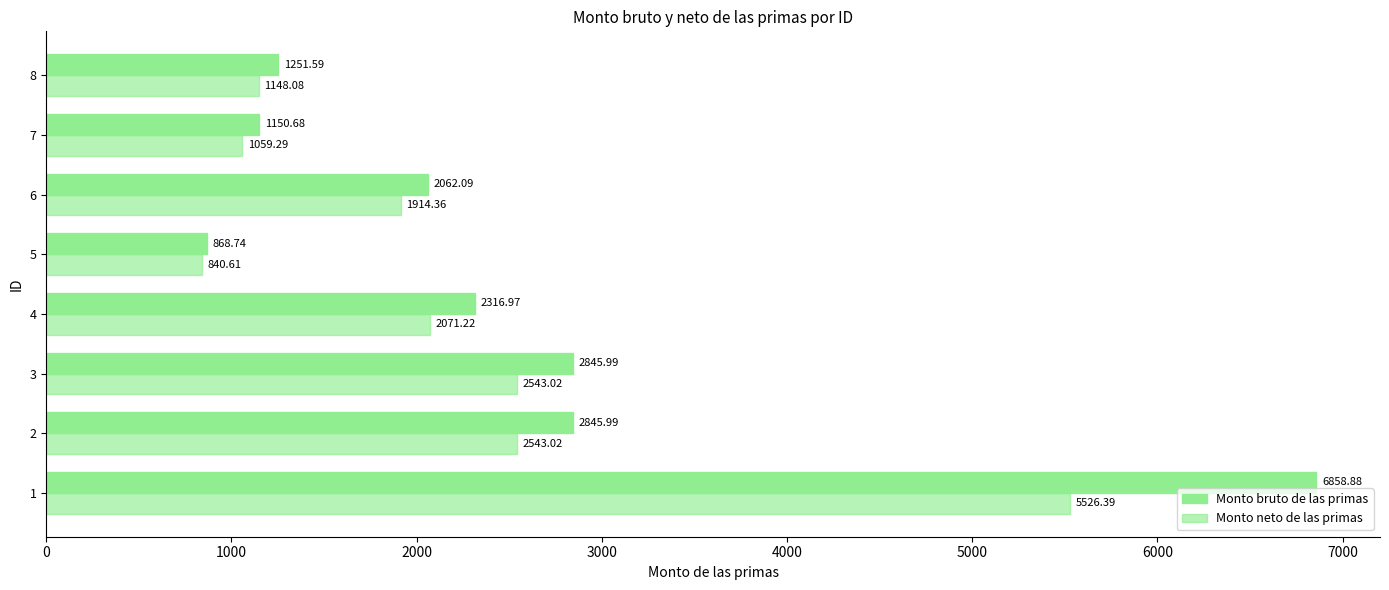

How many data points in Monto bruto de las primas are less than 2316?

4